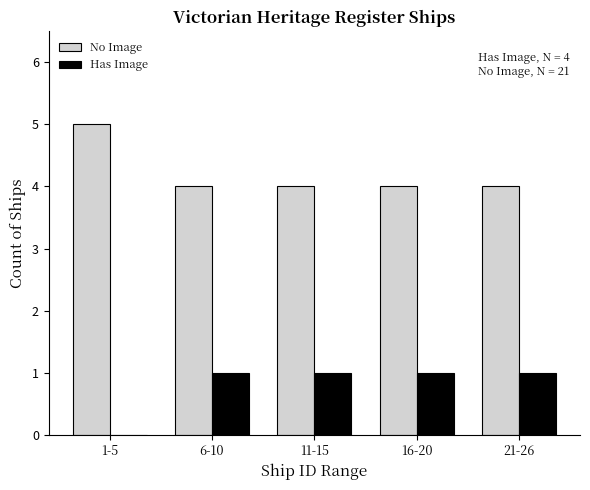

Reading right to left, list all the values displayed in this chart.

No Image: 21-26=4	16-20=4	11-15=4	6-10=4	1-5=5
Has Image: 21-26=1	16-20=1	11-15=1	6-10=1	1-5=0